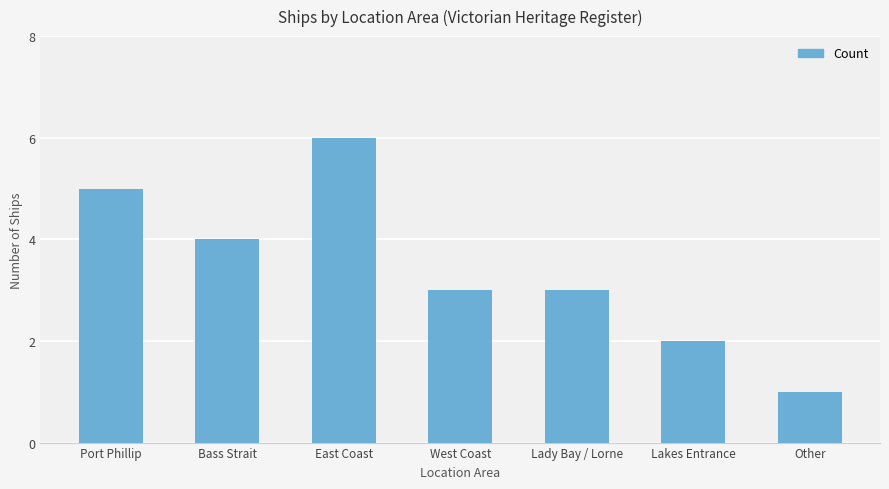

Which category has the highest value across all series?

East Coast